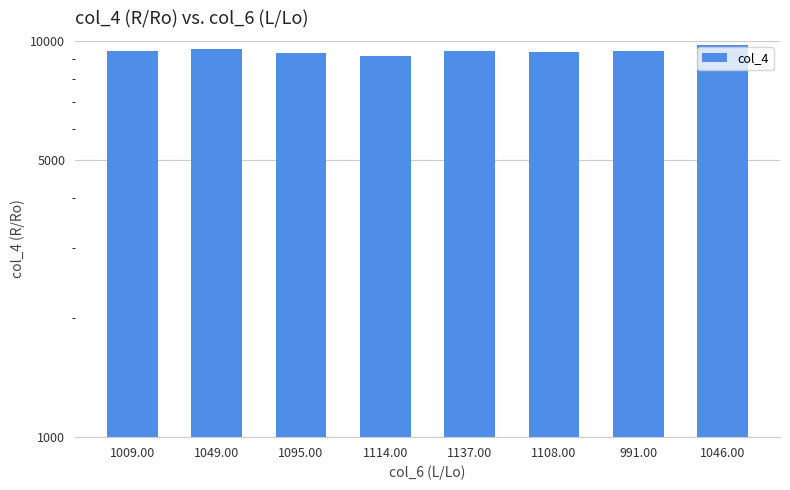

What is the ratio of the value at 1046.00 to the value at 1114.00?

1.1